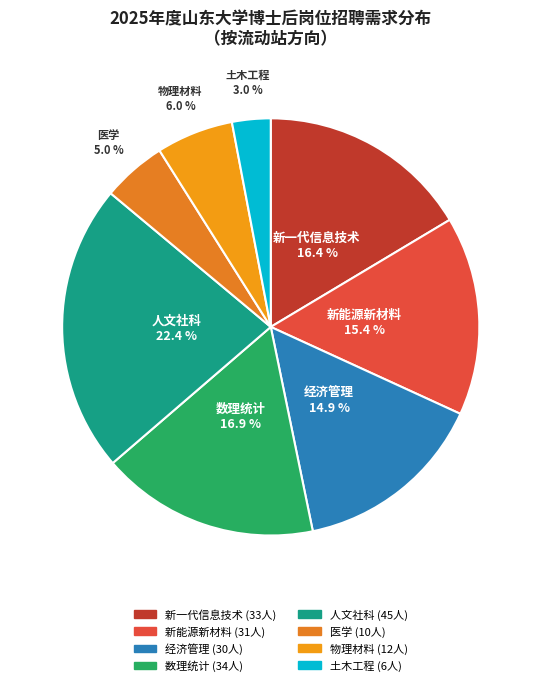

How many slices are in this pie chart?

8